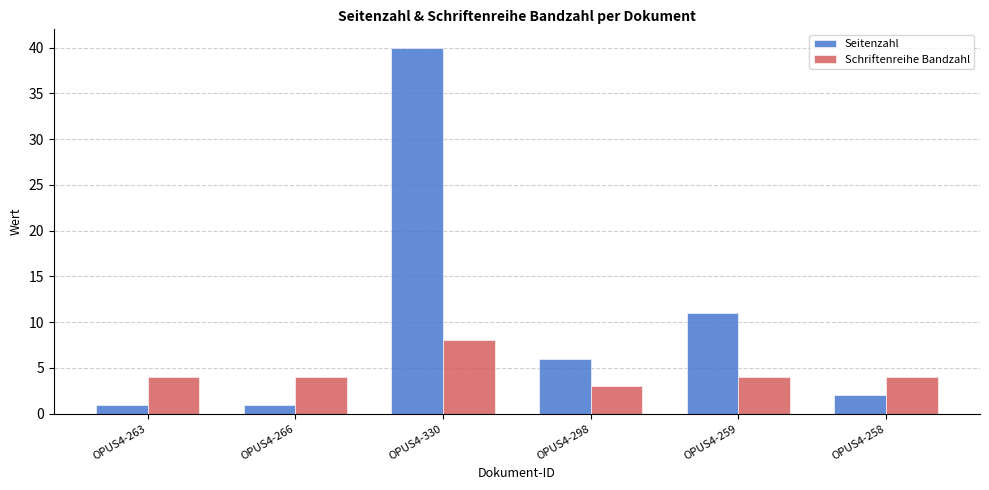

Is the value of Seitenzahl at OPUS4-263 greater than the value of Schriftenreihe Bandzahl at OPUS4-263?

No